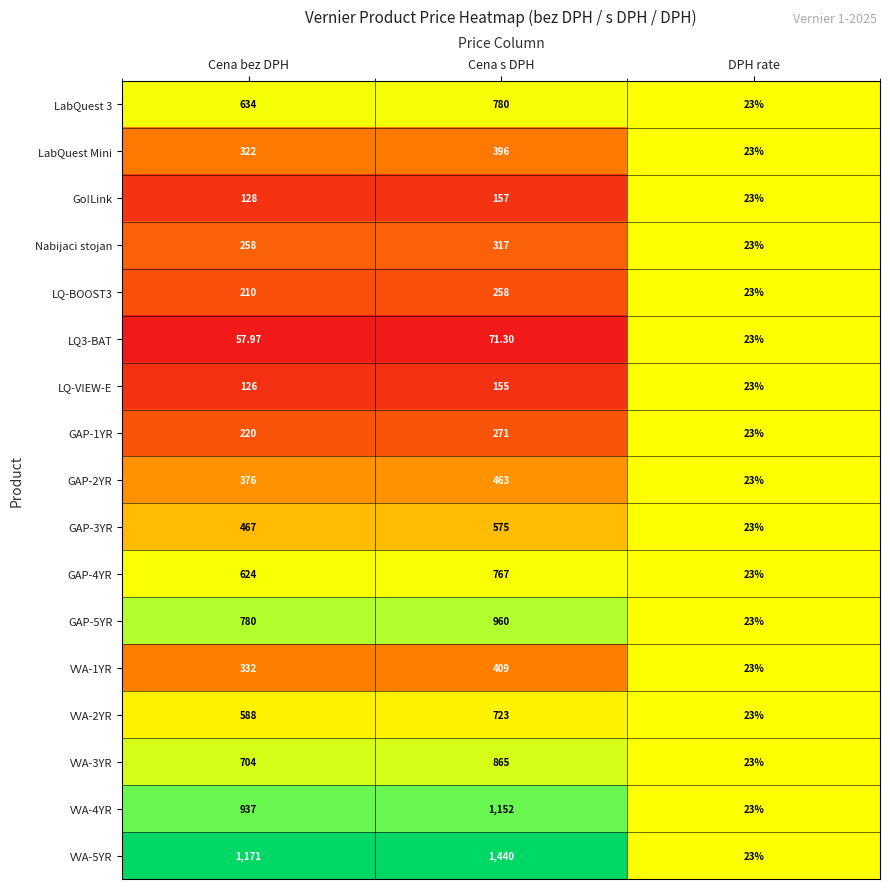

Which category has the highest value in the GAP-2YR series?

Cena s DPH